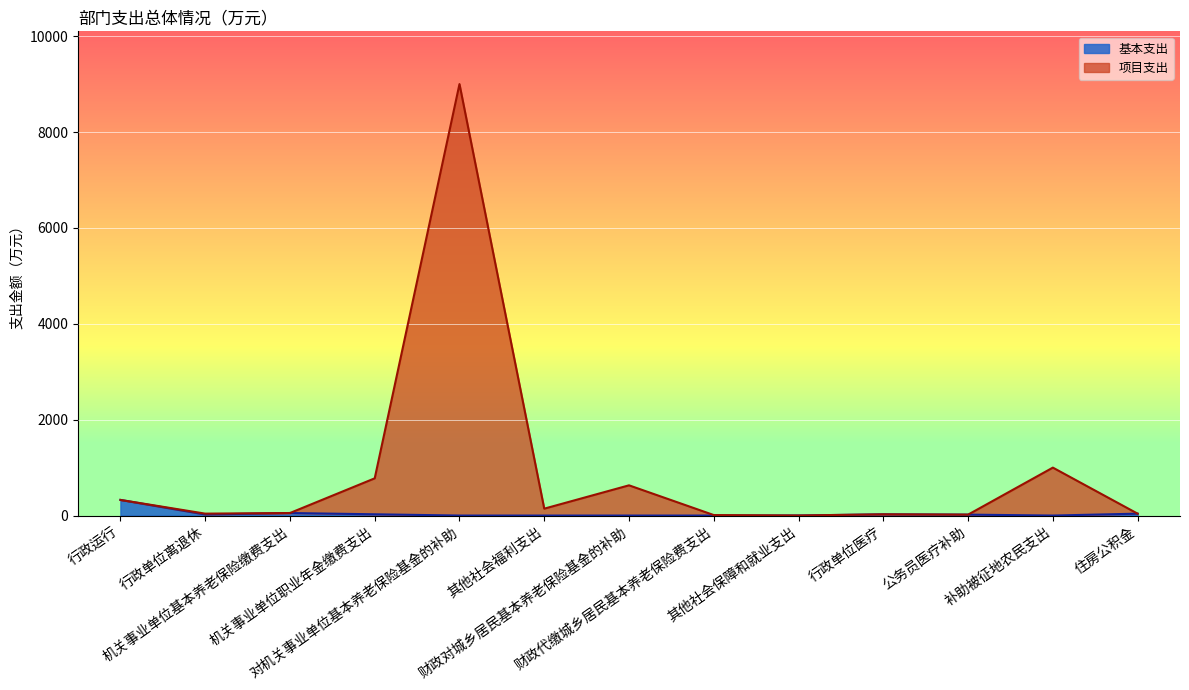

How many lines are shown in the chart?

2